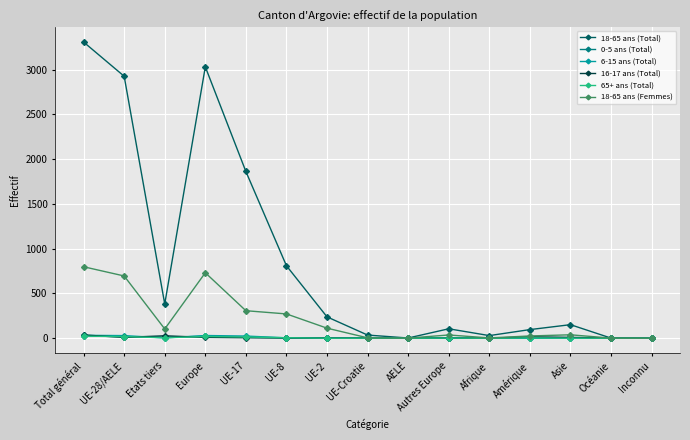

What position from the left is Total général?

1